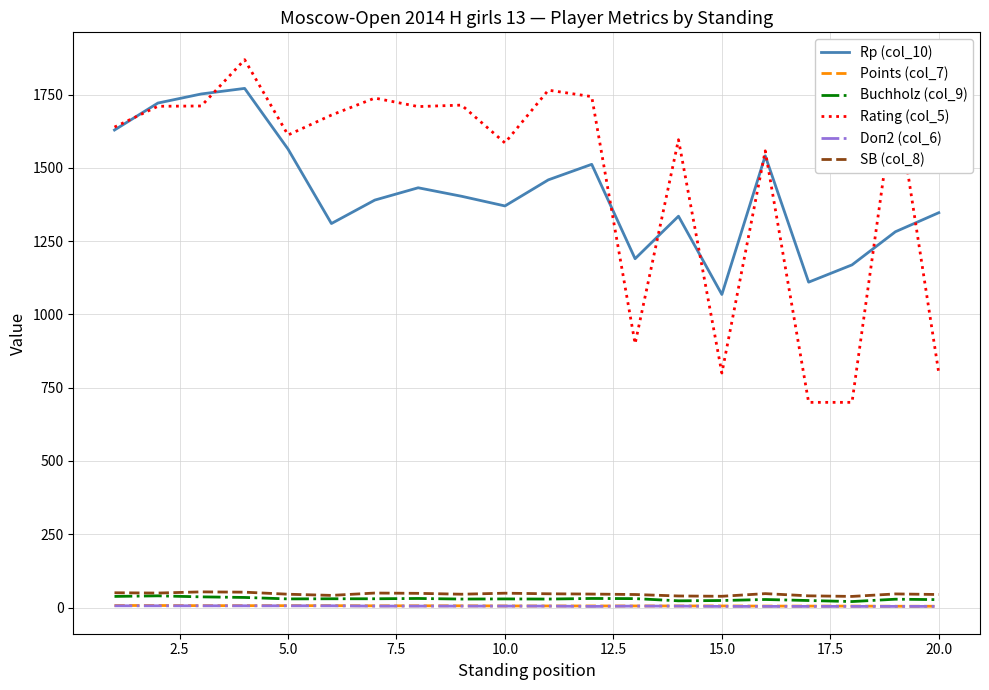

True or false: Points (col_7) and Rating (col_5) cross at least once.

False